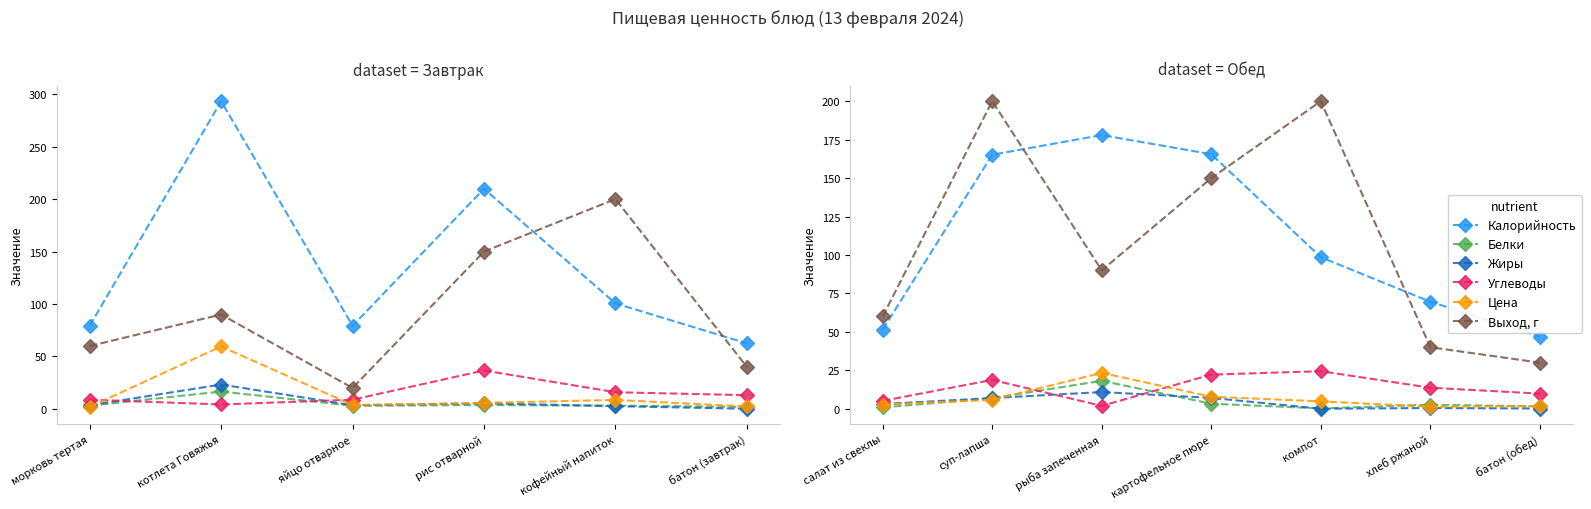

At which category is the sum across all series the highest?

суп-лапша